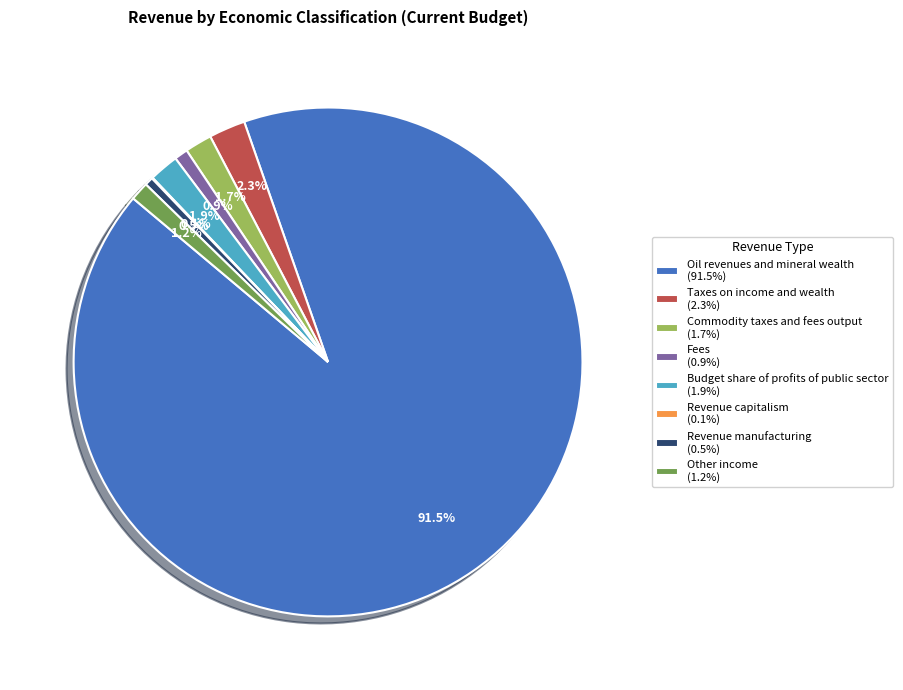

What portion of the pie excludes Budget share of profits of public sector (1.9%)?

98.1%